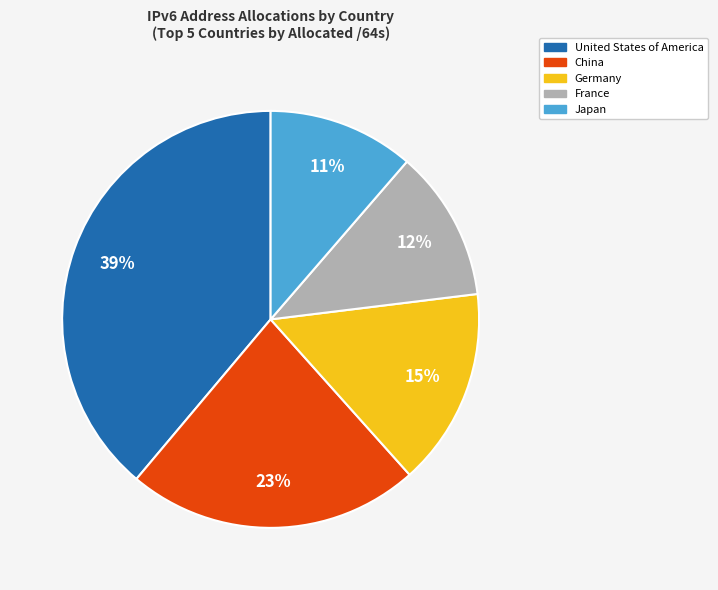

What is the largest slice in the pie chart?

United States of America